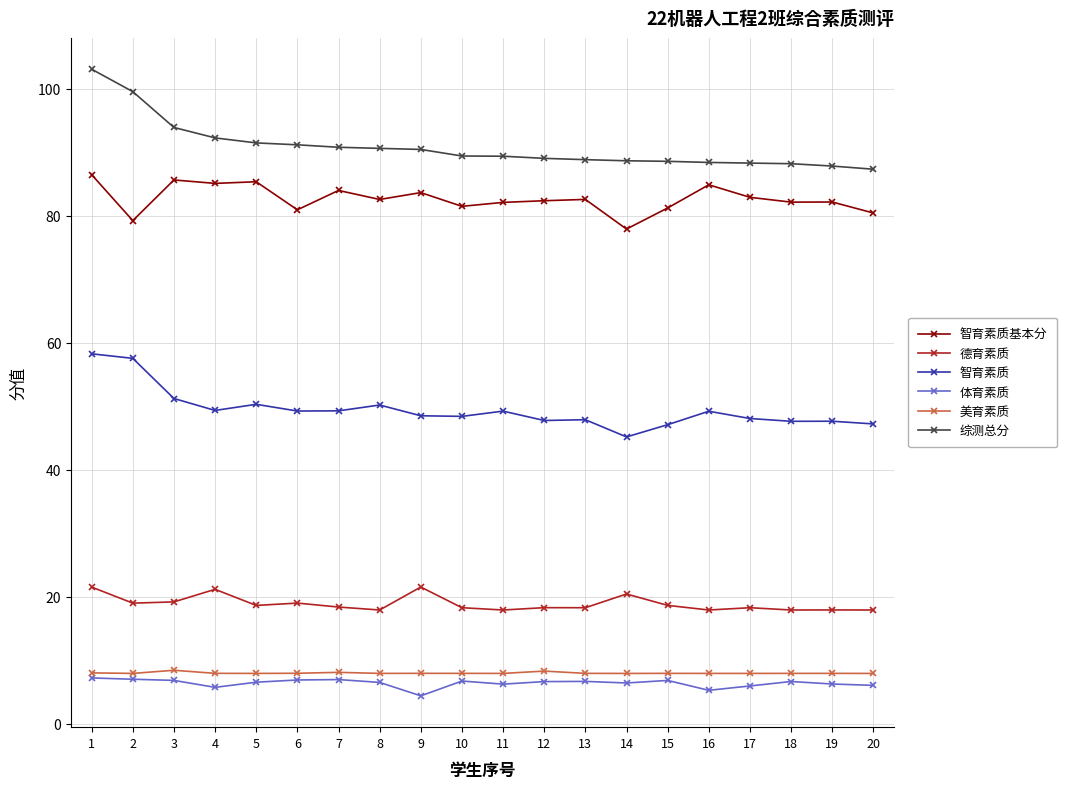

How many lines are shown in the chart?

6